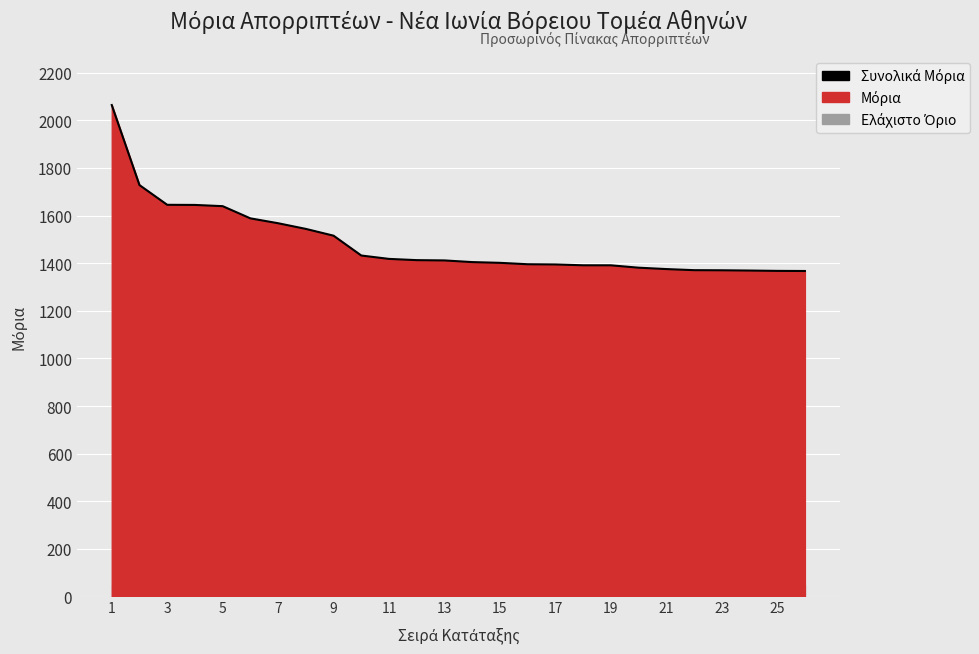

Is it true that the value at 7 is 371.1?

False